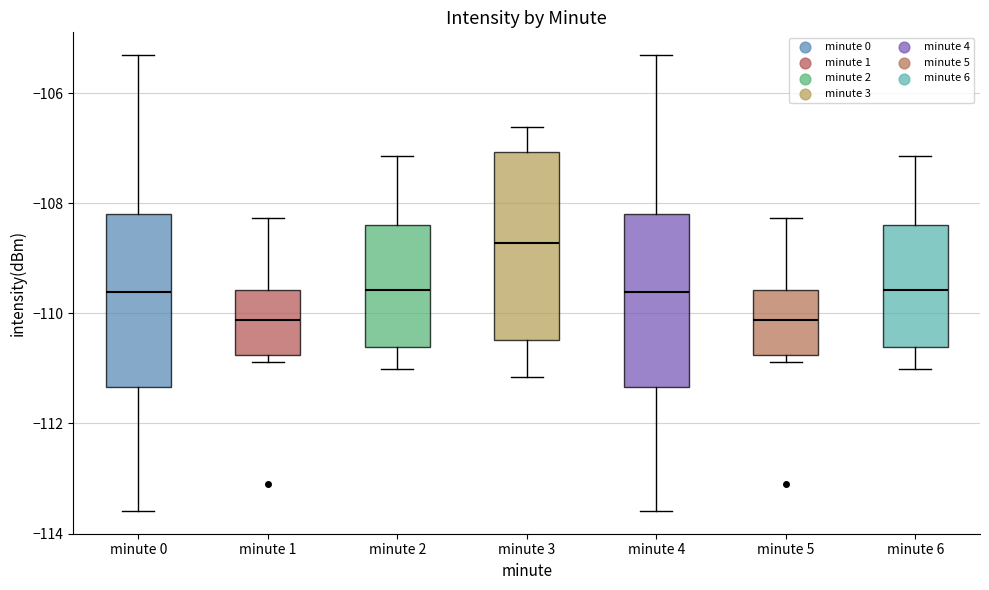

Where is the upper edge of the box for minute 5 on the y-axis? The values are not printed on the chart, so give them approximately, as read against the axis.

-109.6